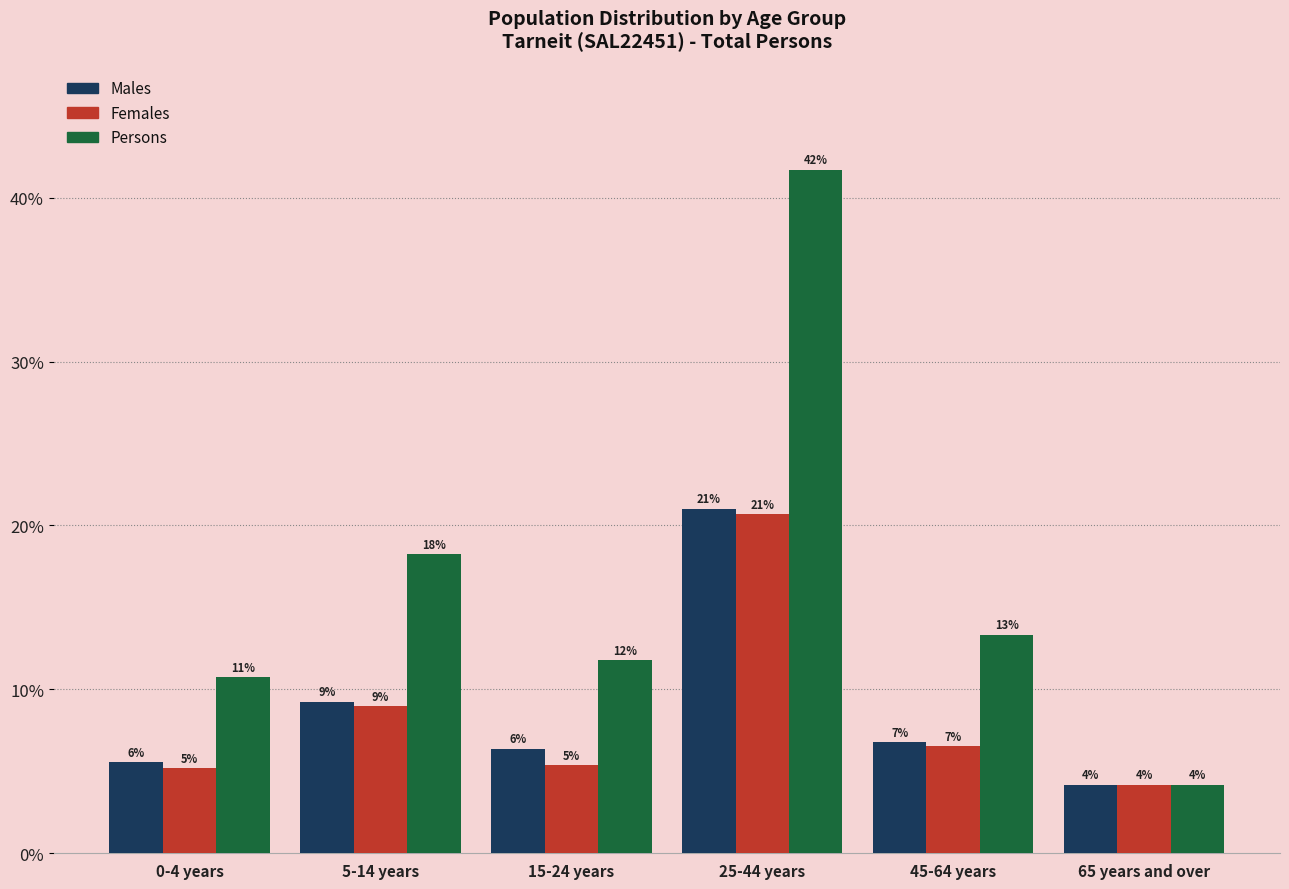

How many bars are there in total?

18